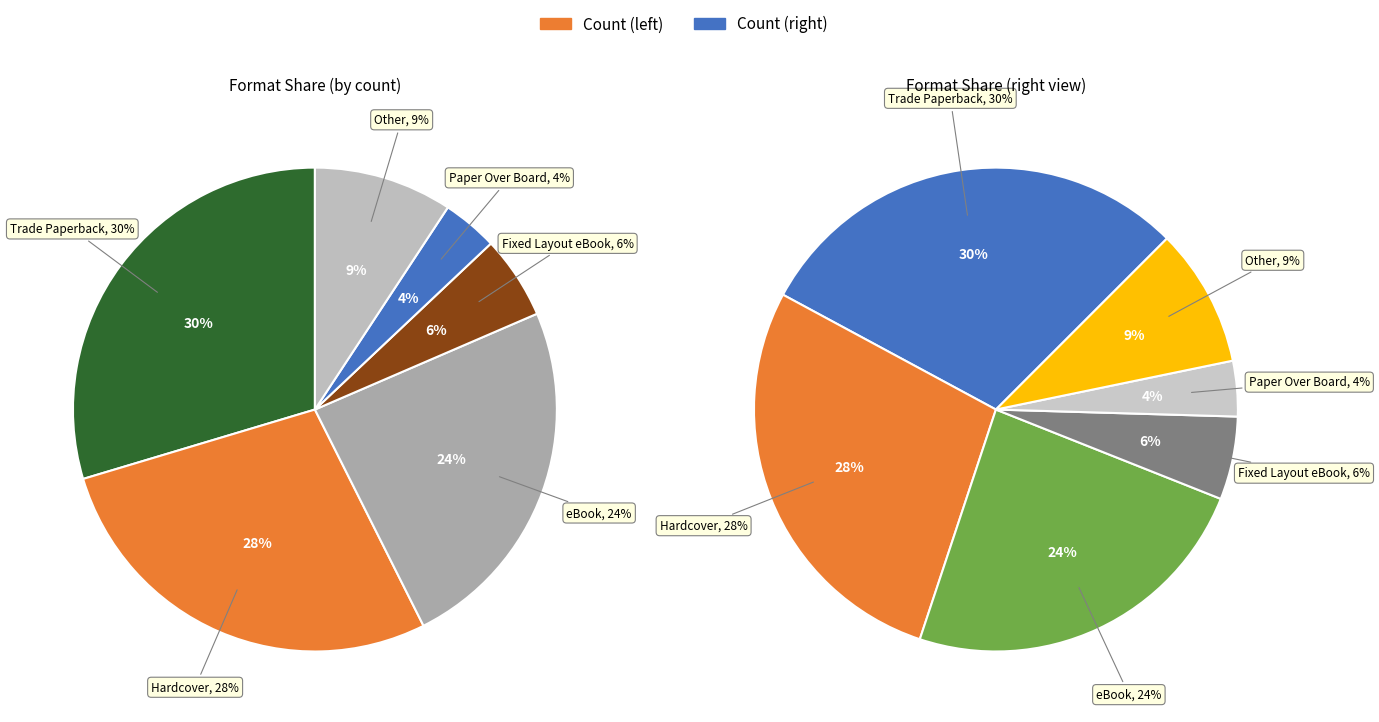

What percentage do Hardcover and Other together represent?

37.0%